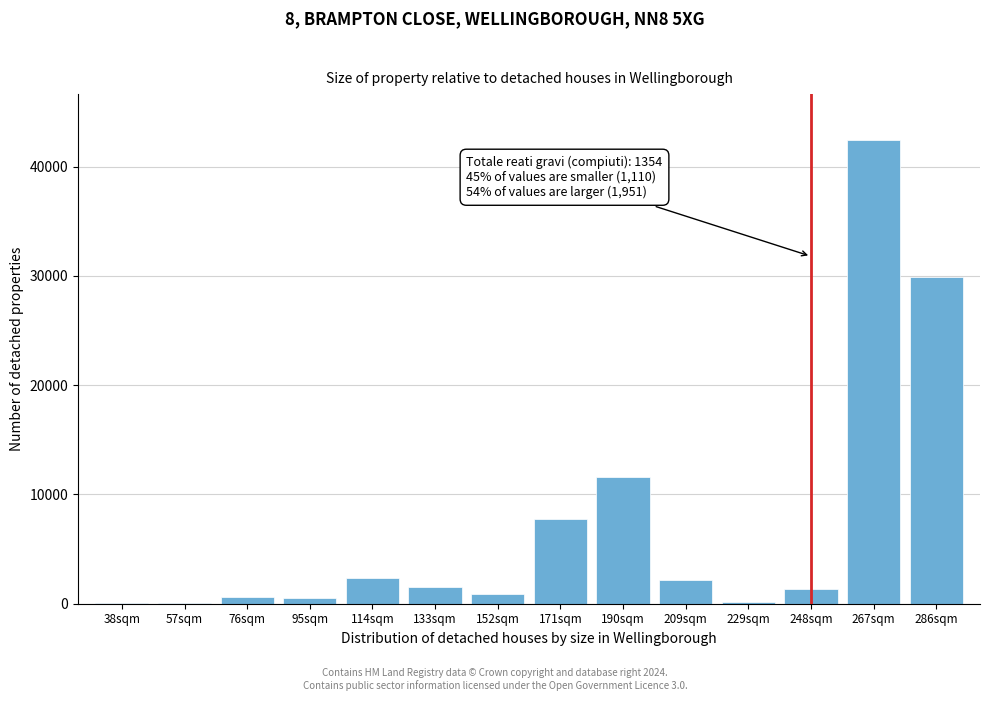

What is the maximum value shown in the chart?

42396